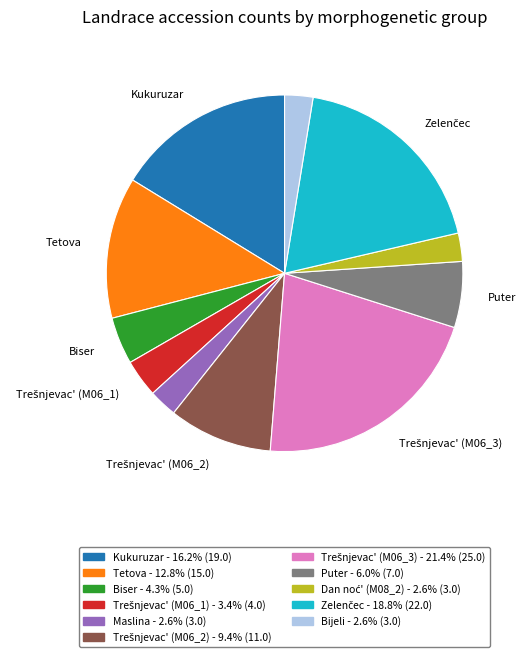

Does Maslina - 2.6% (3.0) account for over 50% of the chart?

No